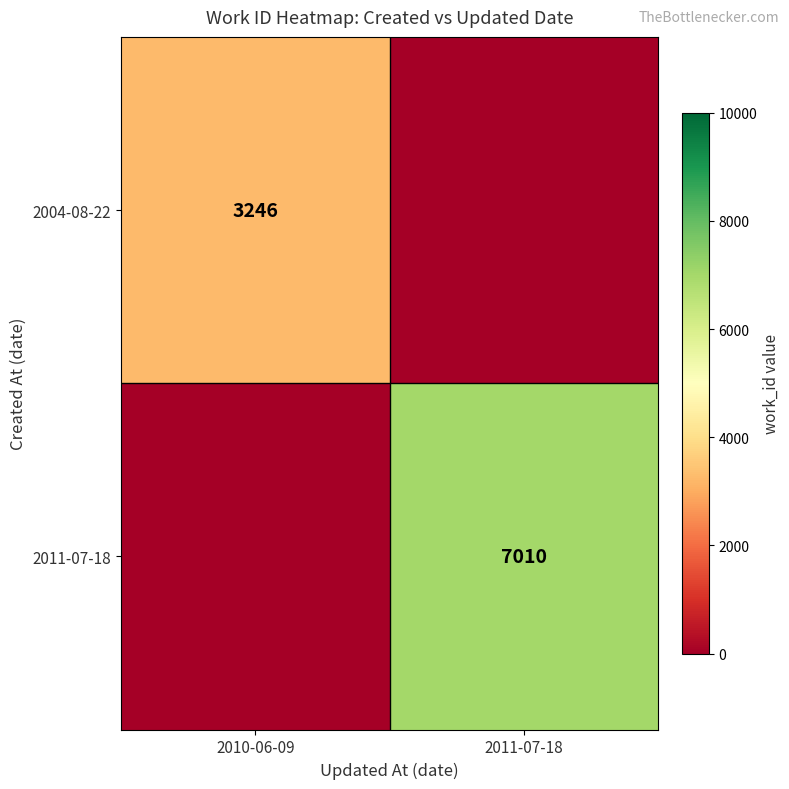

The 2004-08-22 series shows 3246 at 2010-06-09. True or false?

True